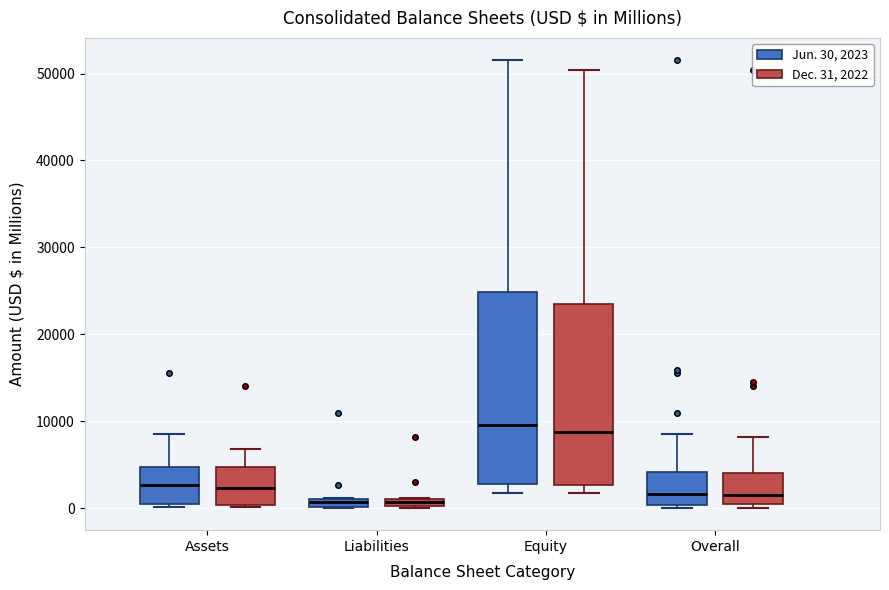

Comparing the boxes themselves (not the whiskers), which one is the tallest?

Equity (Jun. 30, 2023)